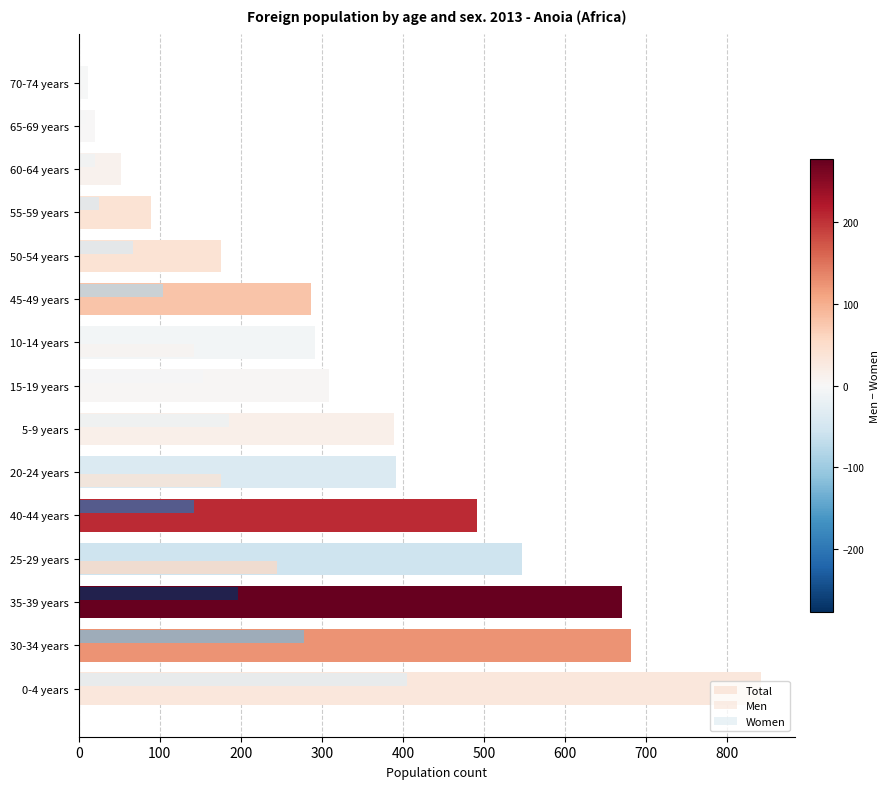

Which series has the largest range (max minus min)?

Total